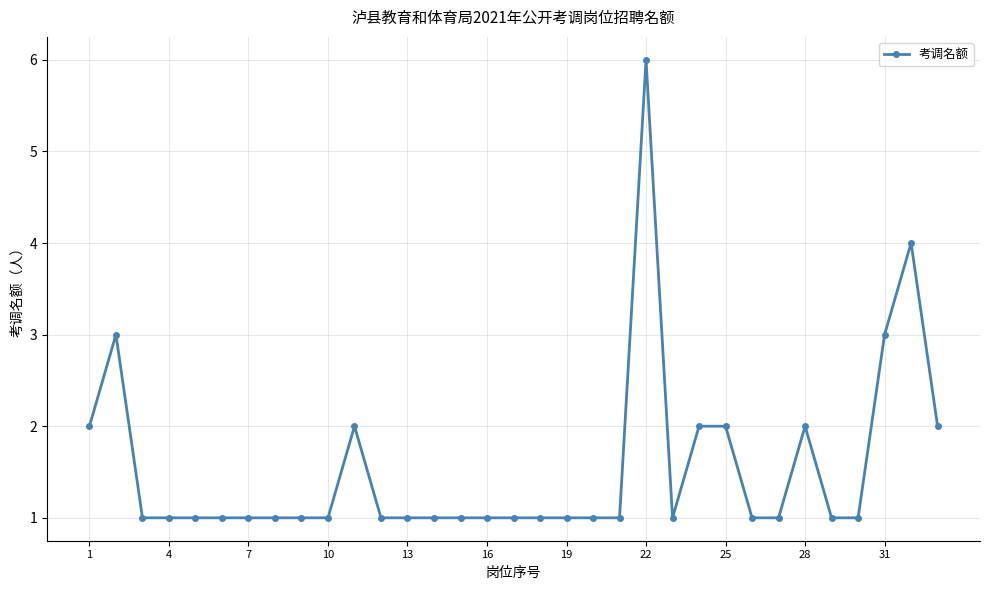

What is the value of the 8th point from the left?

1